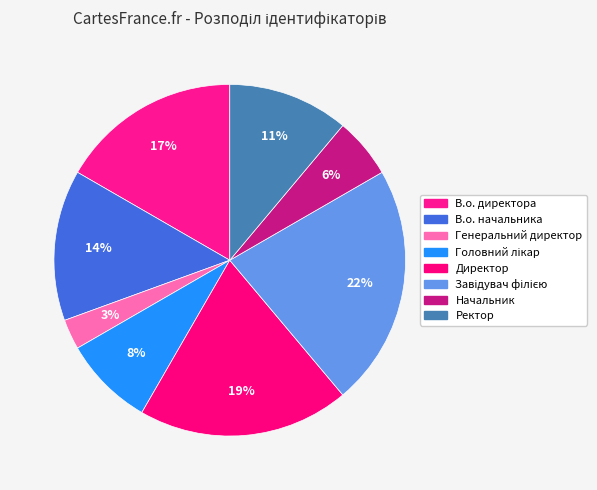

True or false: Головний лікар accounts for 8% of the total.

True